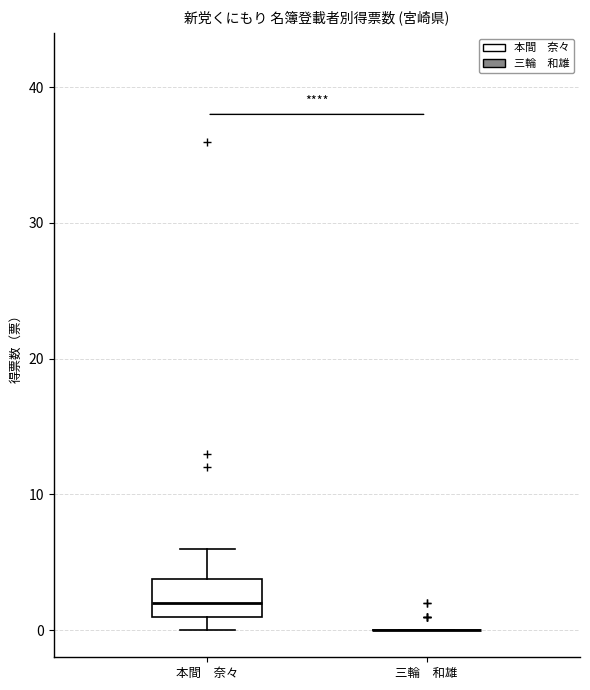

Which box is the tallest, from its lower edge to its upper edge?

本間 奈々